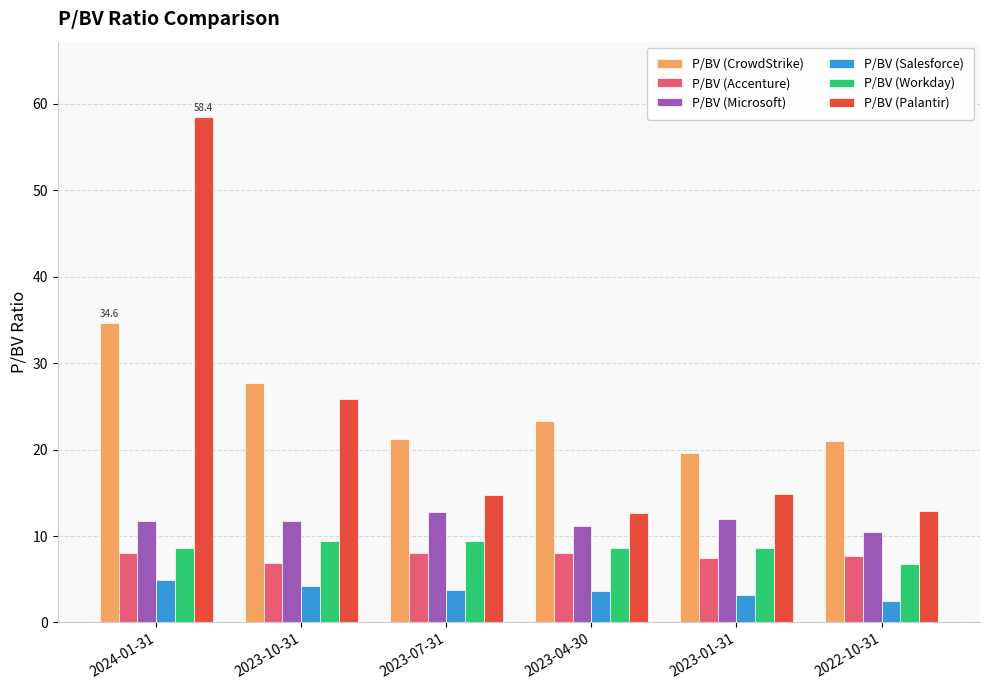

True or false: P/BV (Workday) has a value of 9.4 at 2023-07-31.

True